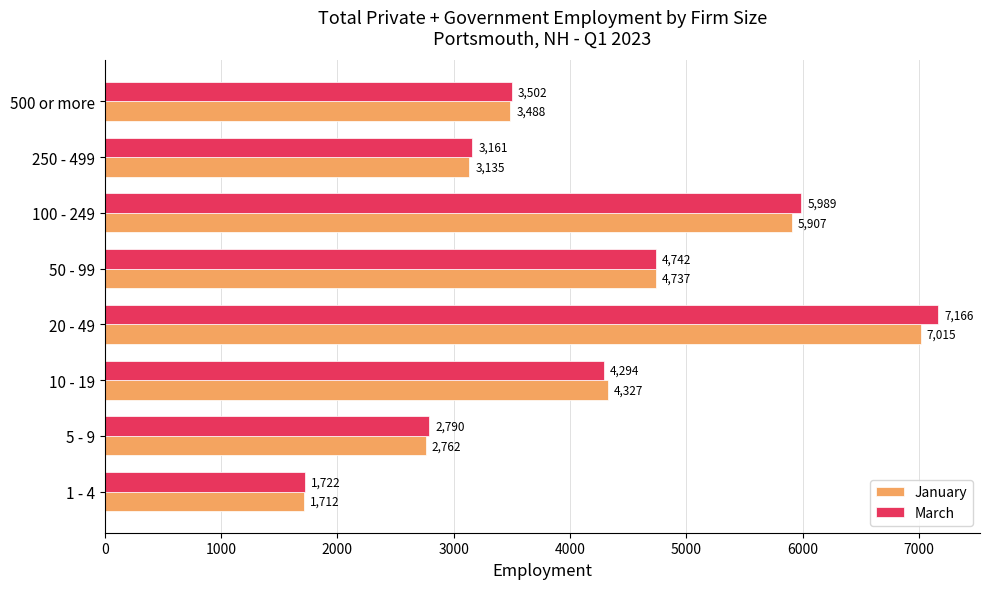

Which series has the largest total across all categories?

March